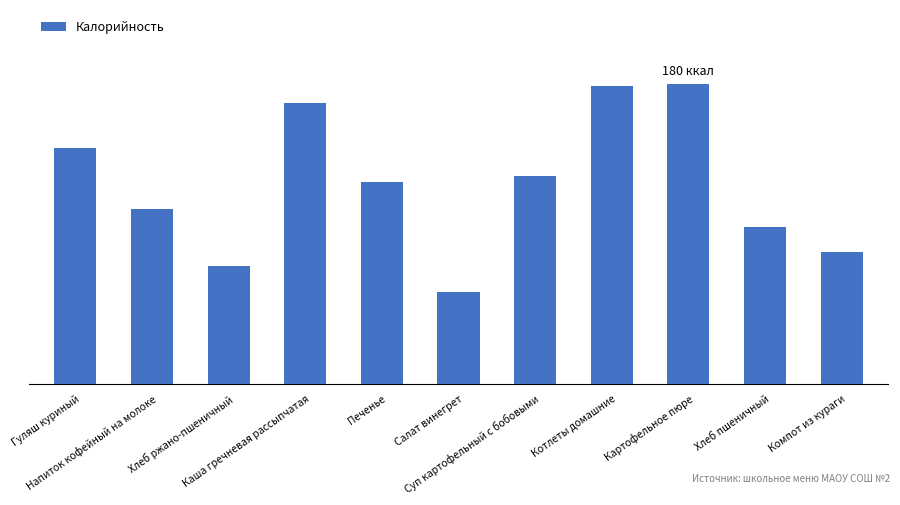

What is the approximate value at Хлеб пшеничный?

94.0